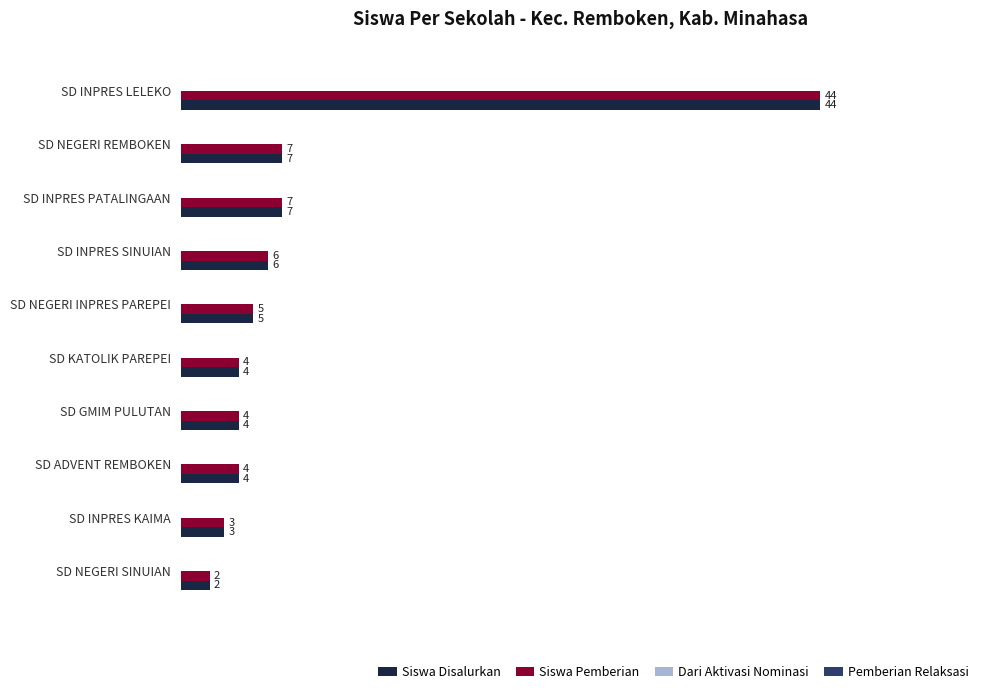

Count the number of categories in the chart.

10